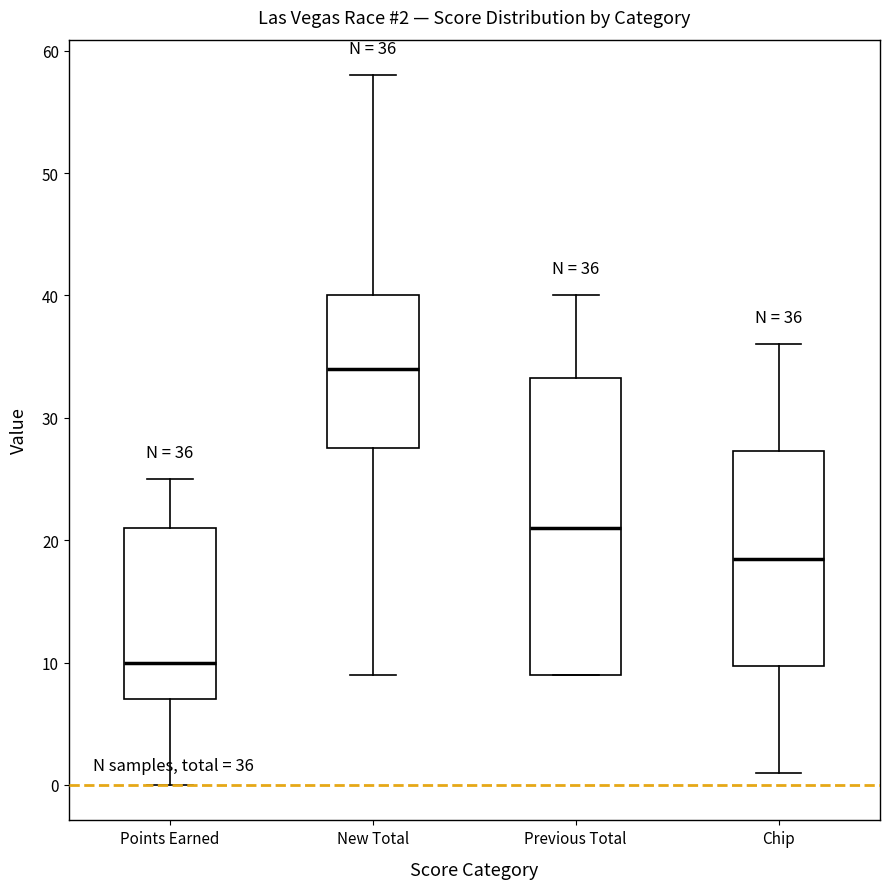

Comparing the boxes themselves (not the whiskers), which one is the tallest?

Previous Total